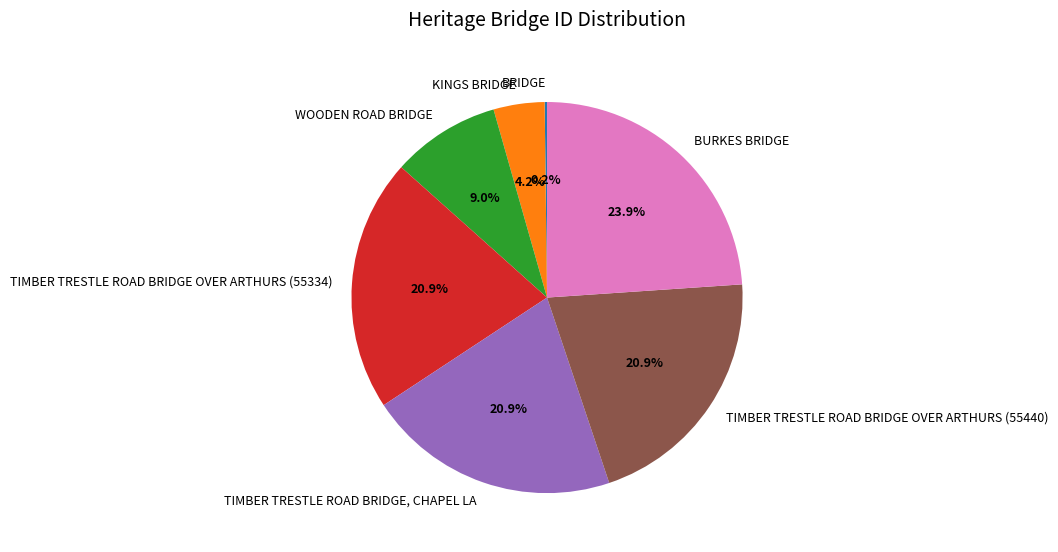

Is there any slice that represents more than half of the pie?

No